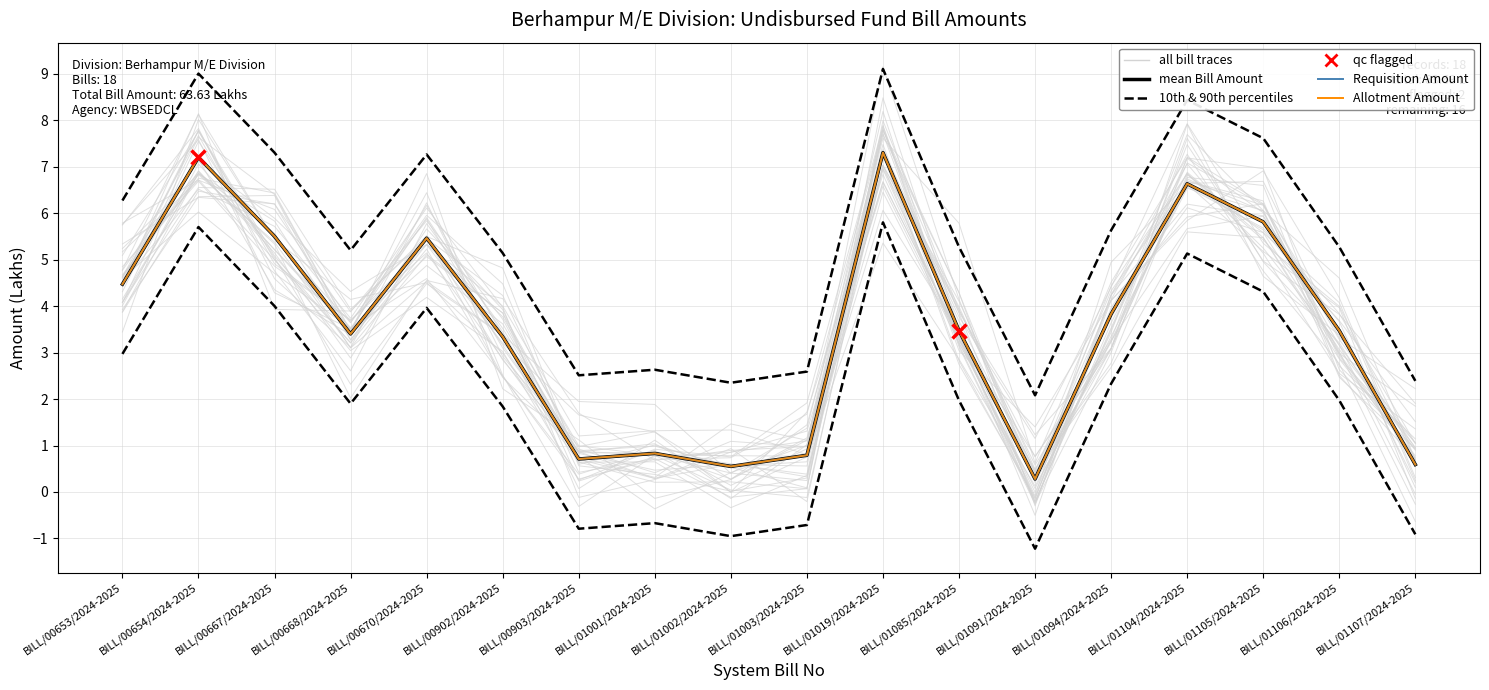

What is the sum of the Requisition Amount values at BILL/00654/2024-2025 and BILL/00670/2024-2025?

9.7